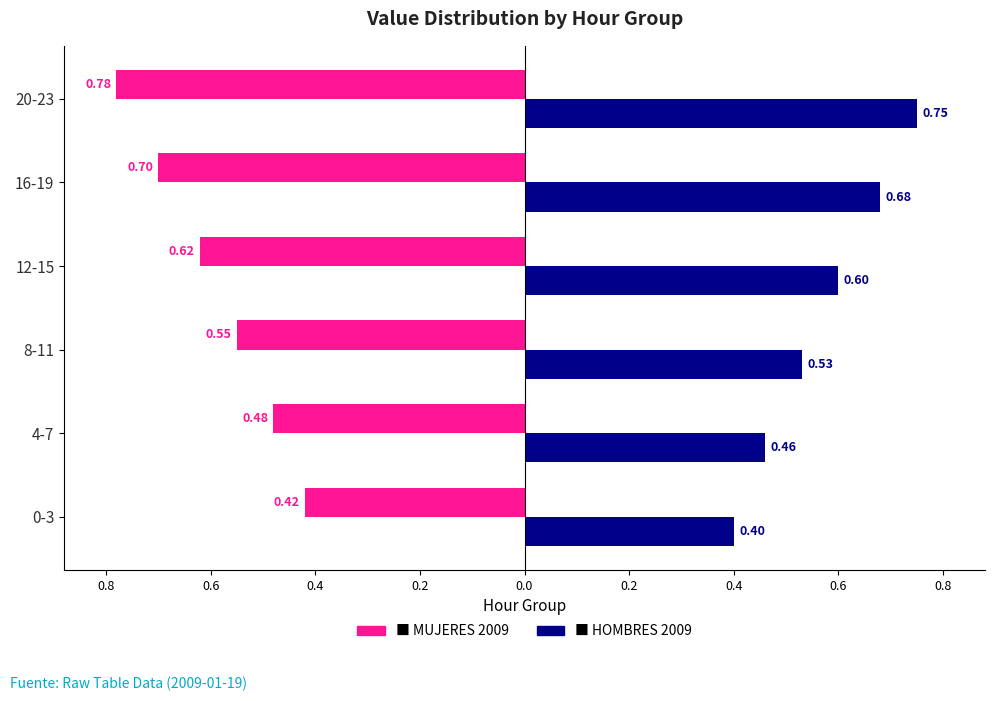

Reading left to right, what are all the values shown in this chart?

MUJERES (Mean Value): -0.4	-0.5	-0.6	-0.6	-0.7	-0.8
HOMBRES (Mean Value): 0.4	0.5	0.5	0.6	0.7	0.8